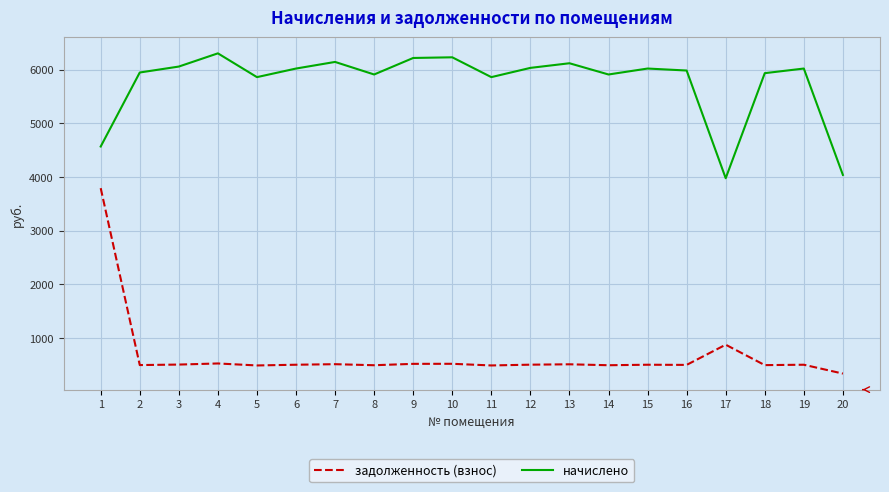

What is the spread (max minus min) of values at 10?

5710.8